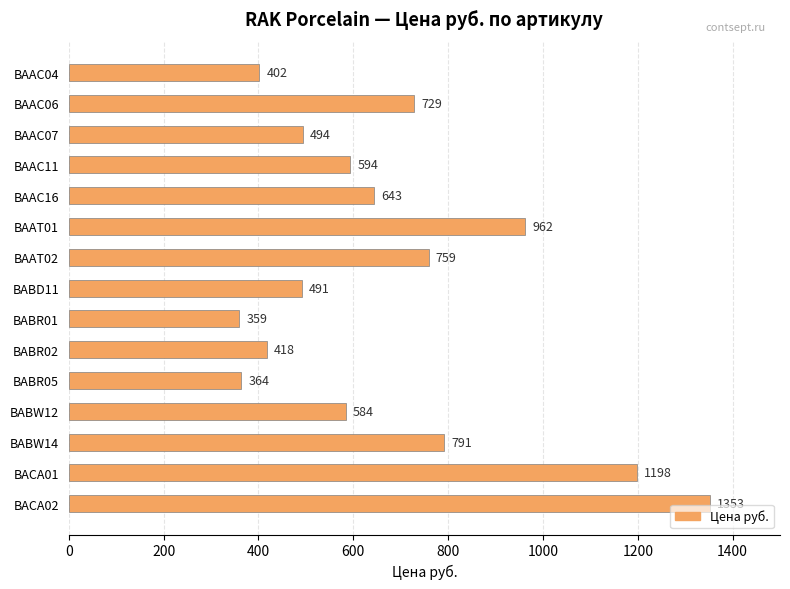

Where is the data nearest to the value 856?

BABW14